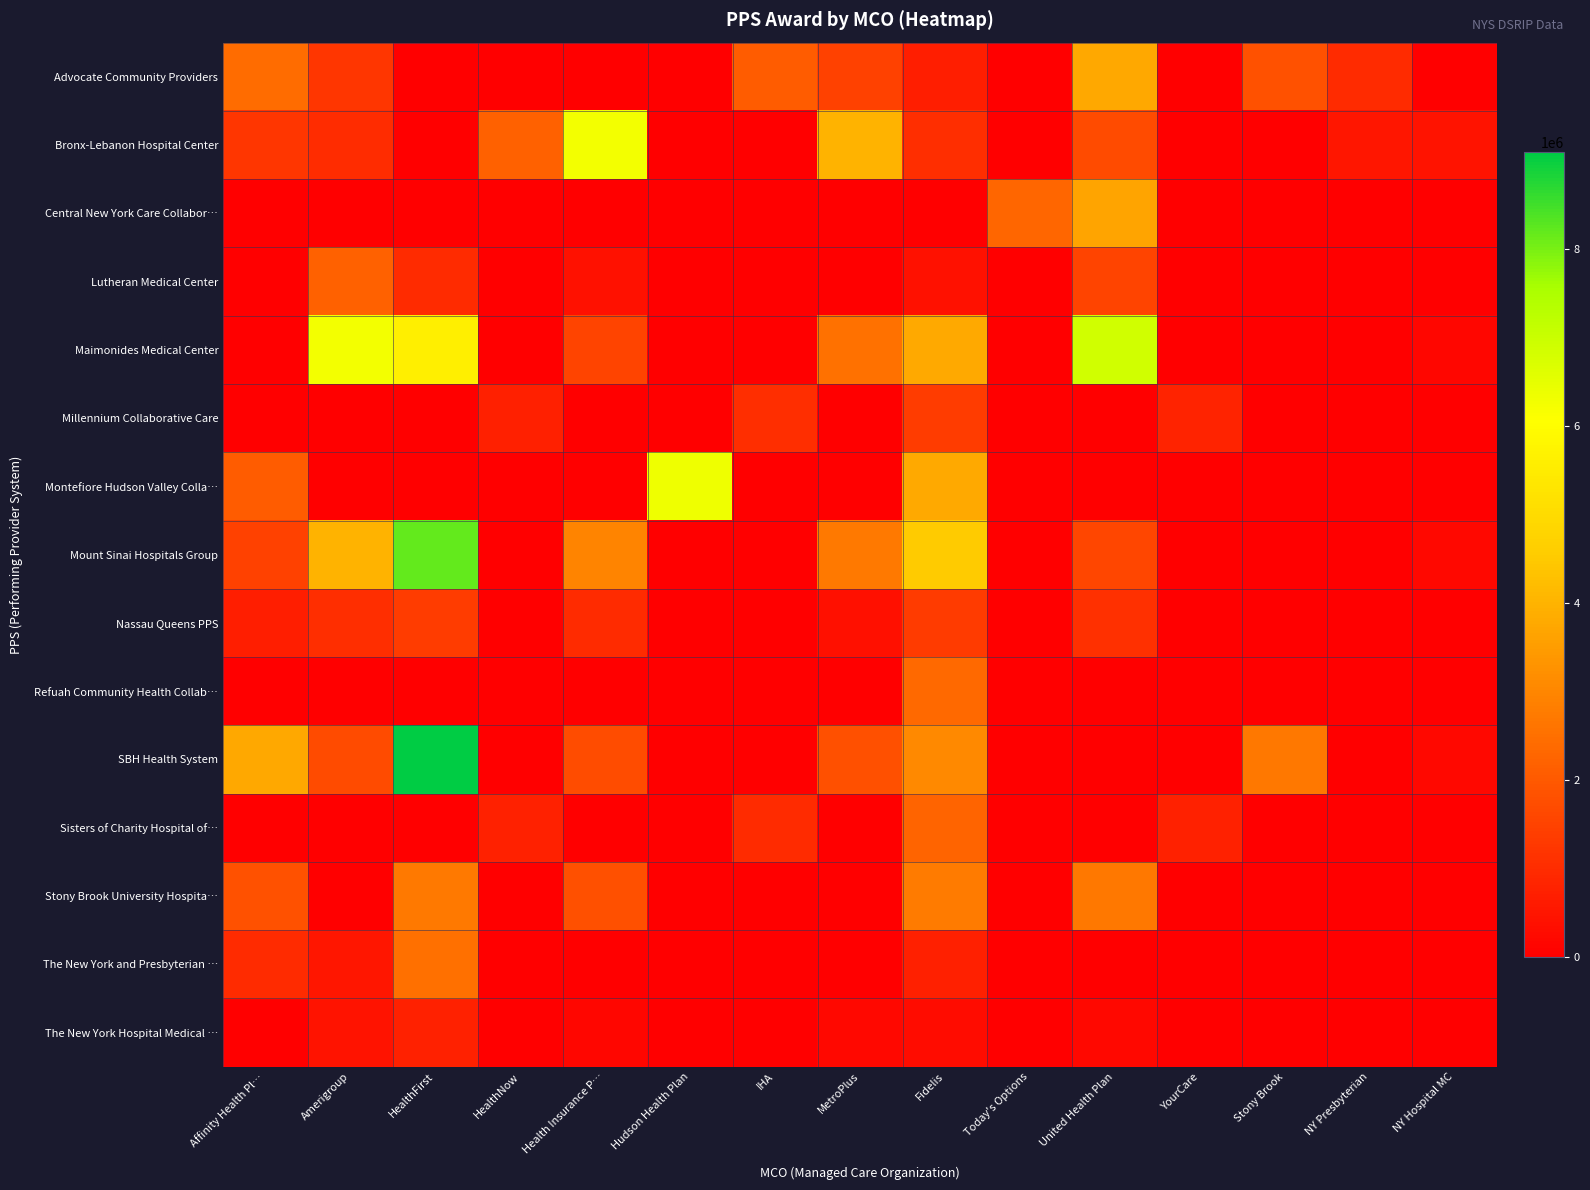

How many categories are shown in the chart?

15